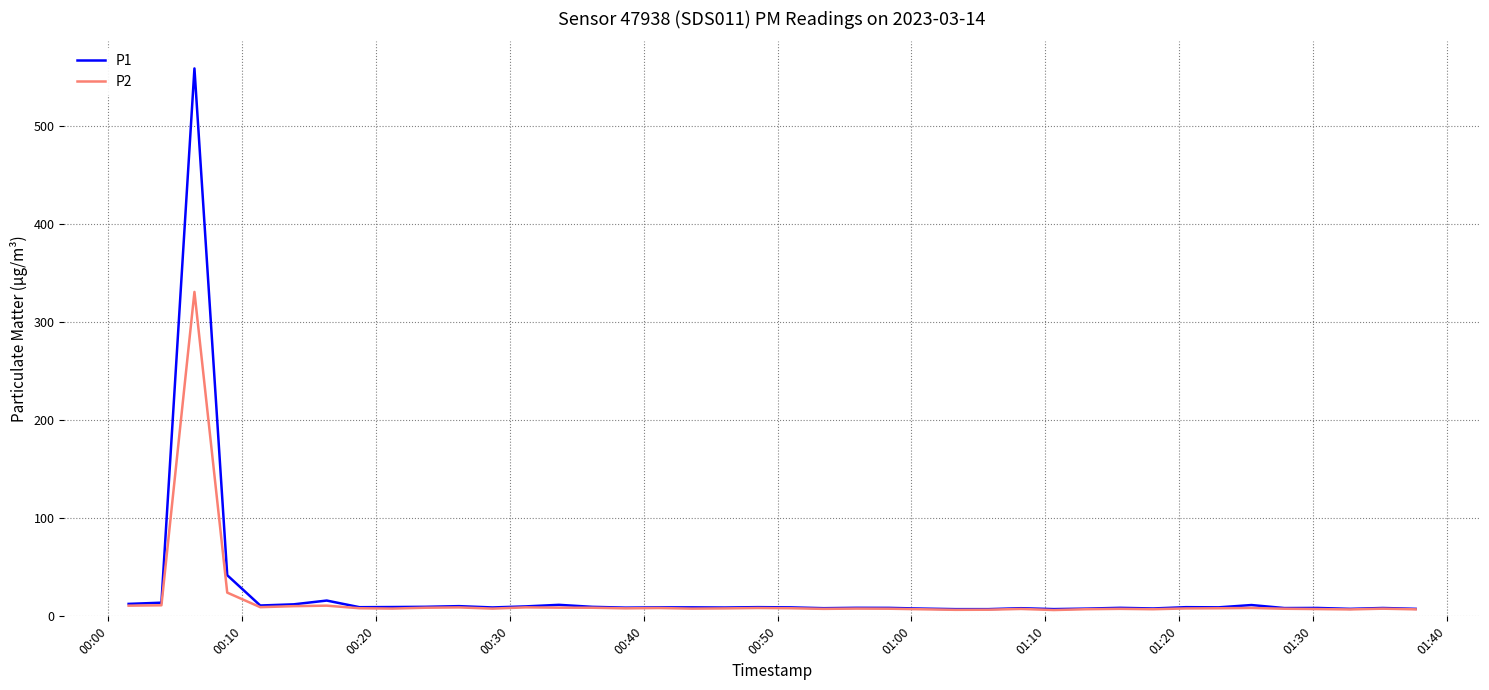

True or false: P1 has more than 2 interior local peaks.

True